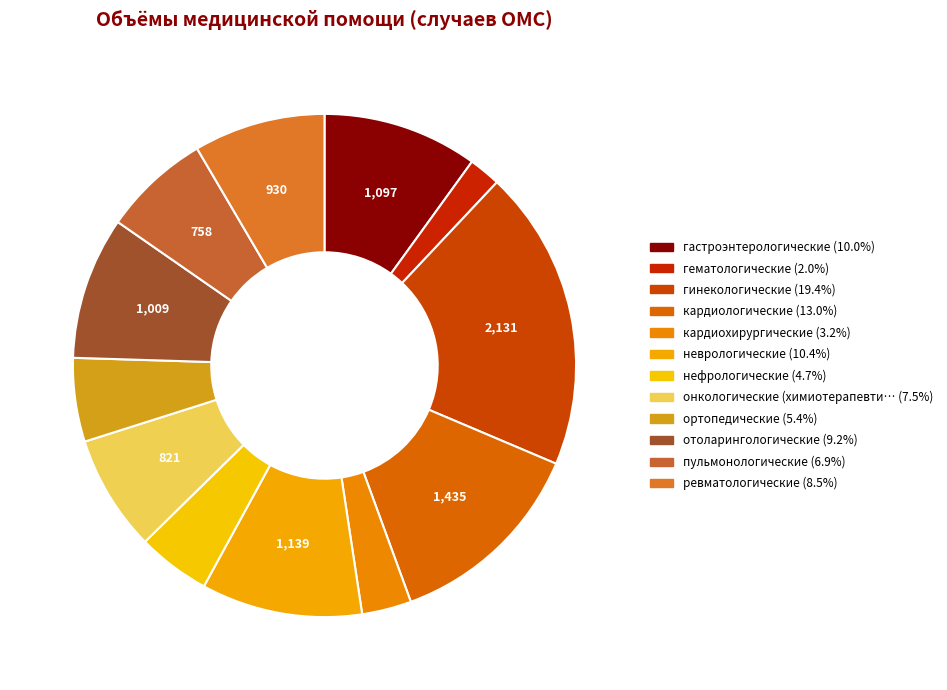

Count the number of slices in the pie.

12